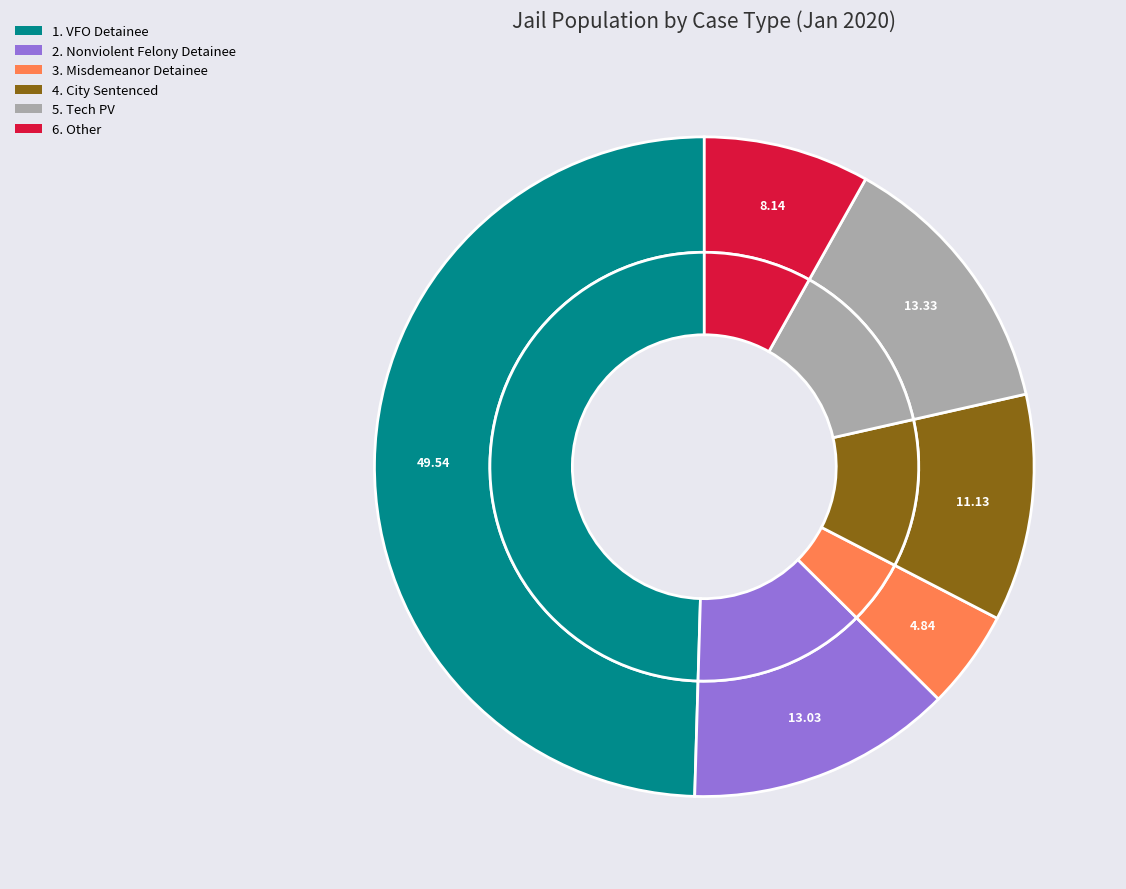

Combined, do 6. Other and 5. Tech PV account for over 50%?

No